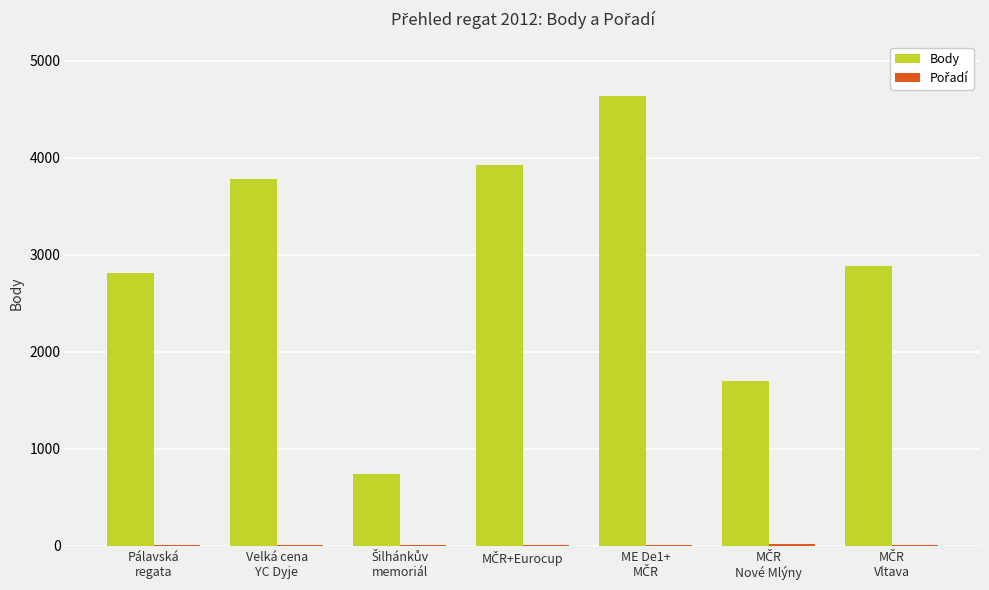

Is it true that Body equals 3784 at Velká cena
YC Dyje?

True